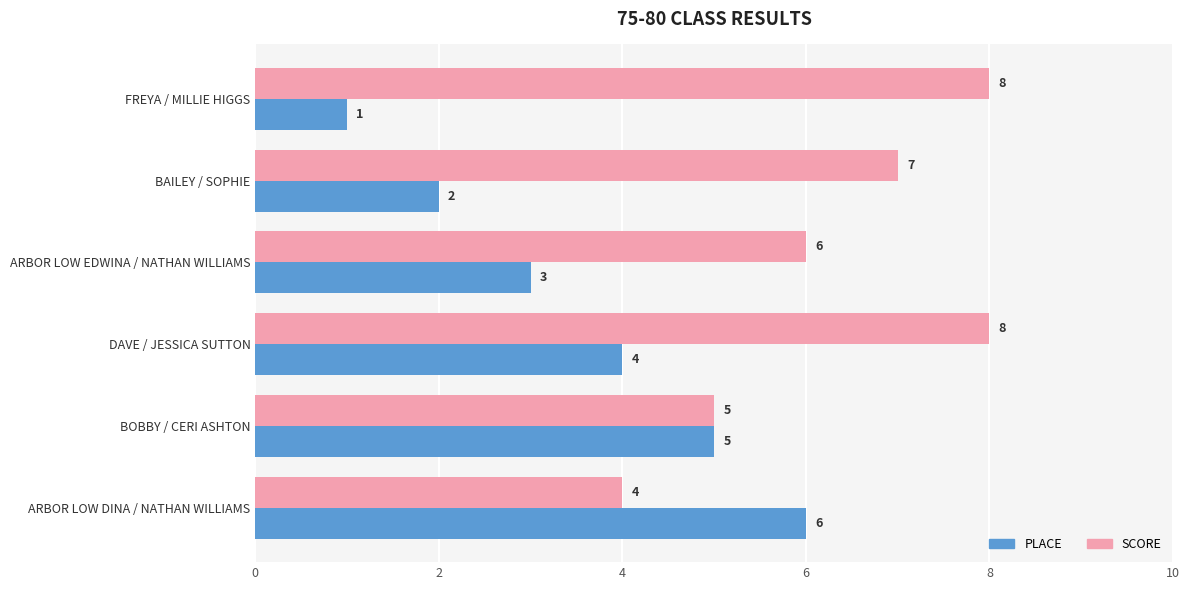

What are all the series names shown in the legend?

PLACE, SCORE